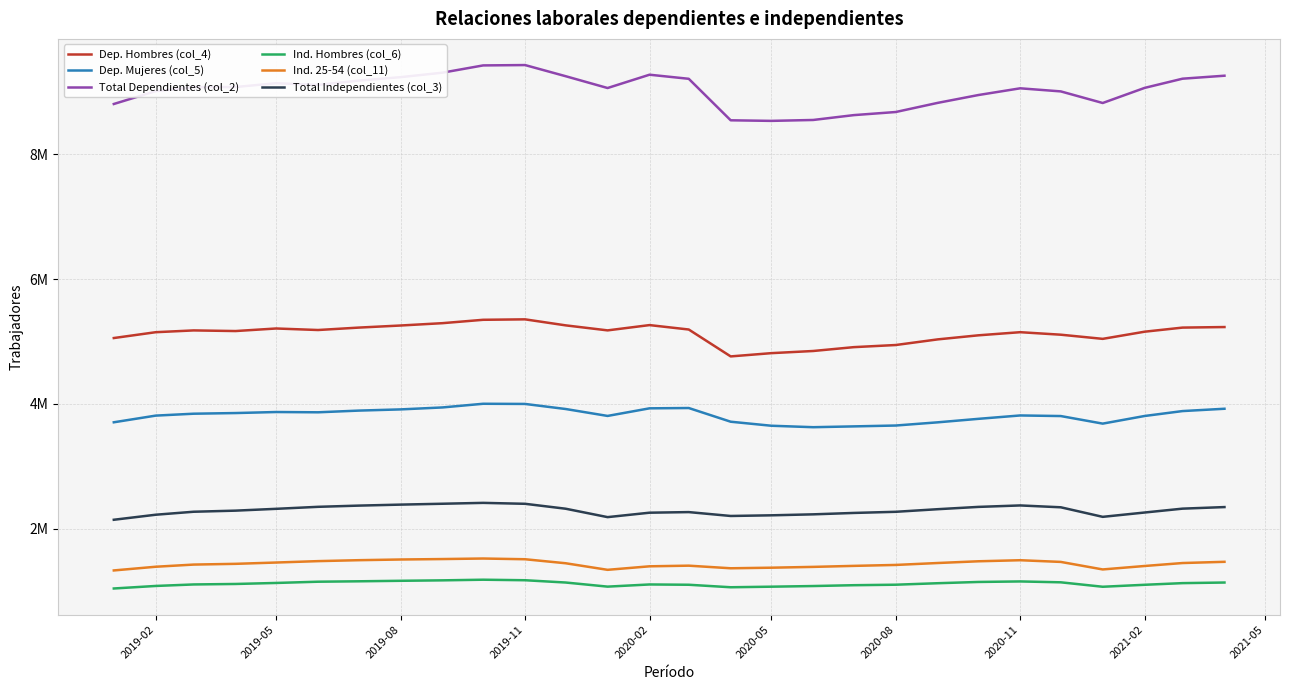

Reading right to left, list all the values displayed in this chart.

Dep. Hombres (col_4): 5231310	5222488	5156887	5042247	5108839	5148986	5098727	5033758	4943651	4909605	4848060	4813408	4761334	5191858	5262599	5177891	5258345	5354569	5347387	5293463	5255903	5222488	5183807	5208228	5167288	5177410	5148817	5055400
Dep. Mujeres (col_5): 3923539	3886380	3807813	3685517	3806723	3816264	3761908	3706190	3655024	3641310	3628277	3651697	3715983	3935252	3930344	3808611	3919467	4000515	4003301	3944649	3913205	3893962	3866810	3871159	3854760	3844191	3813774	3706941
Total Dependientes (col_2): 9254214	9206494	9059360	8817415	9003123	9052557	8944620	8819370	8673160	8623425	8545785	8531290	8540570	9204859	9270259	9057208	9246314	9424698	9419025	9302983	9231152	9175911	9106939	9134022	9073488	9070089	9007416	8801553
Ind. Hombres (col_6): 1142033	1132417	1105958	1074392	1145511	1159522	1151118	1130959	1107195	1099230	1085878	1075482	1066404	1106459	1111074	1076383	1142185	1178754	1187163	1177040	1169860	1161724	1155170	1135227	1119033	1111242	1087256	1046674
Ind. 25-54 (col_11): 1473651	1454045	1406817	1351450	1472029	1499097	1482070	1454418	1423632	1408576	1392442	1379443	1370226	1411962	1401654	1345324	1450611	1514788	1526325	1517818	1510659	1499686	1484672	1462180	1441343	1429348	1394757	1335553
Total Independientes (col_3): 2349760	2324578	2262747	2193441	2346332	2375945	2352532	2315768	2274108	2255888	2233511	2217896	2207327	2269397	2259732	2188848	2323462	2402197	2417080	2403129	2389135	2373182	2353819	2321733	2292687	2275069	2227368	2146660